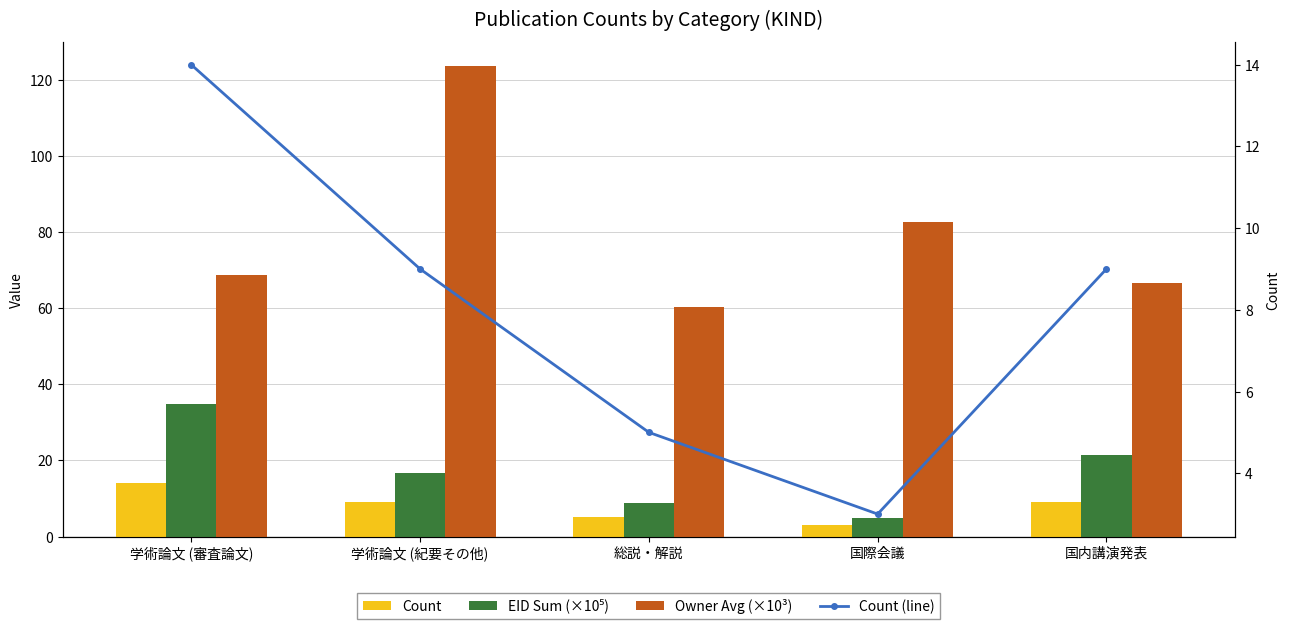

Which label corresponds to the smallest value in the chart?

国際会議